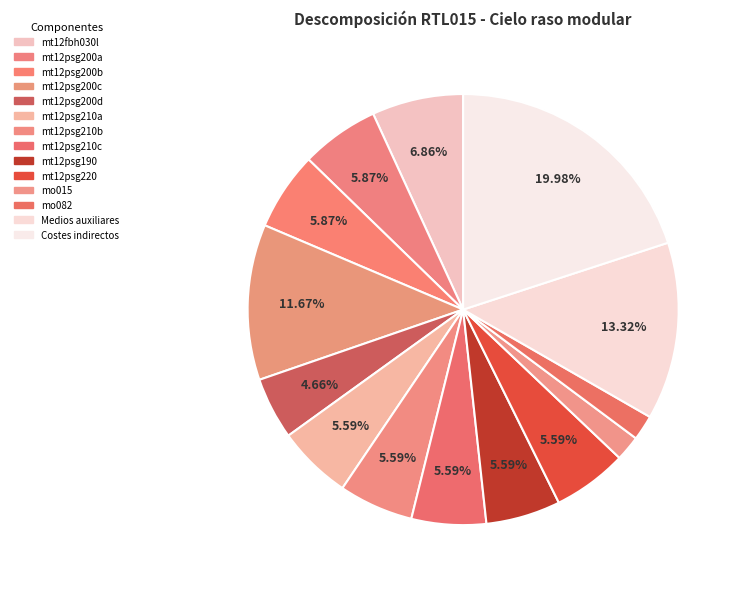

How many slices are in this pie chart?

14